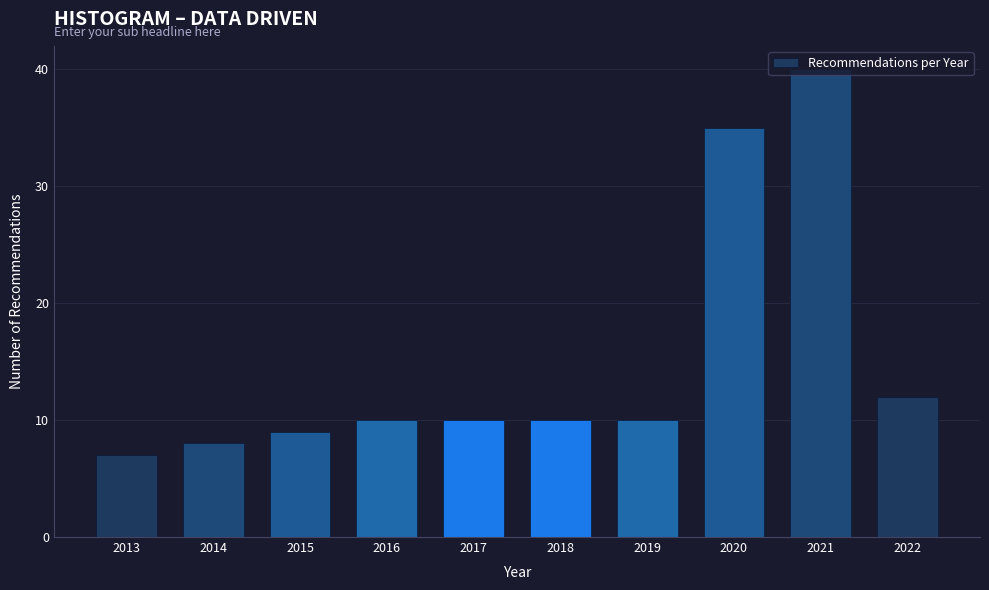

What is the maximum value shown in the chart?

40